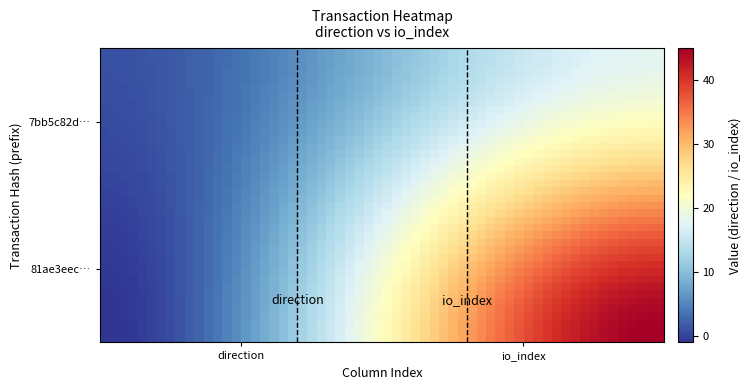

Reading left to right, list all the values displayed in this chart.

81ae3eec7af4f2783ebbe8bfae056090a6a5dd8: -1	45
7bb5c82d90978f50a27749868603b8aa03f6d67: 1	18